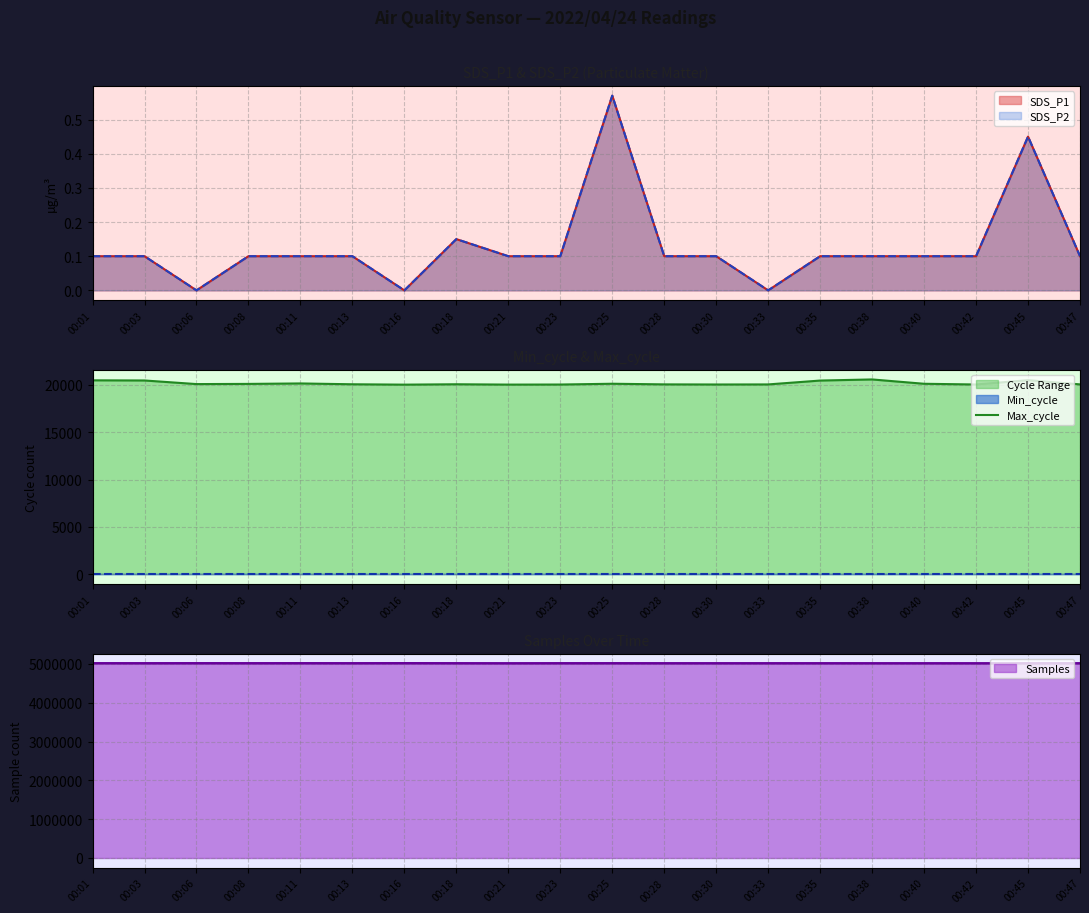

What is the lowest value of the Max_cycle series?

20029